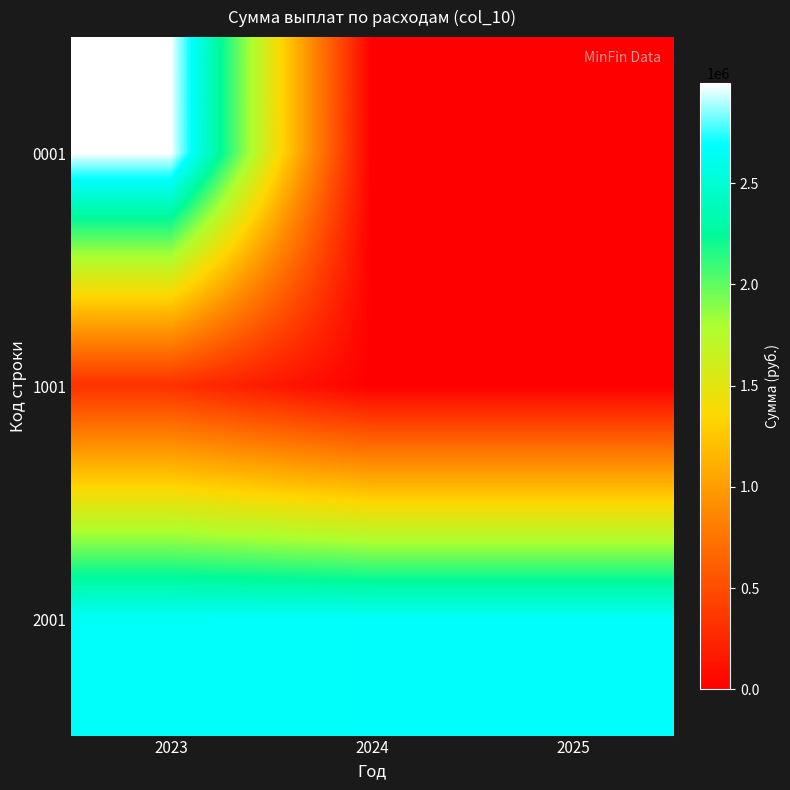

What is the maximum value shown in the chart?

2992335.5